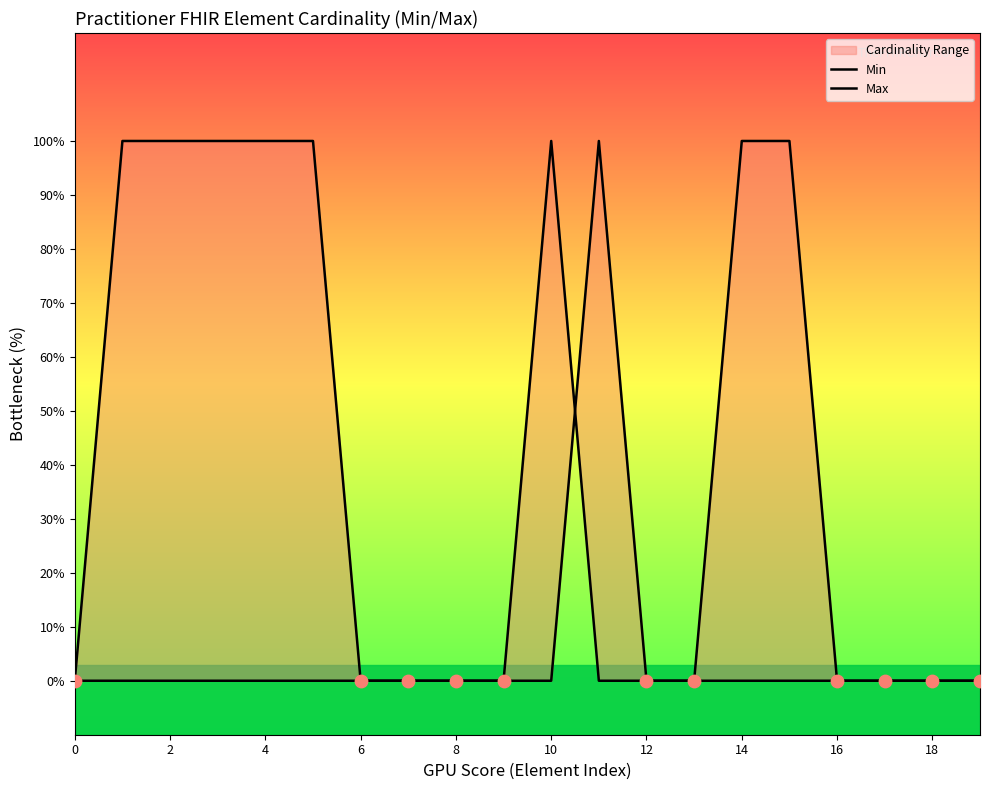

At which category is the sum across all series the highest?

2